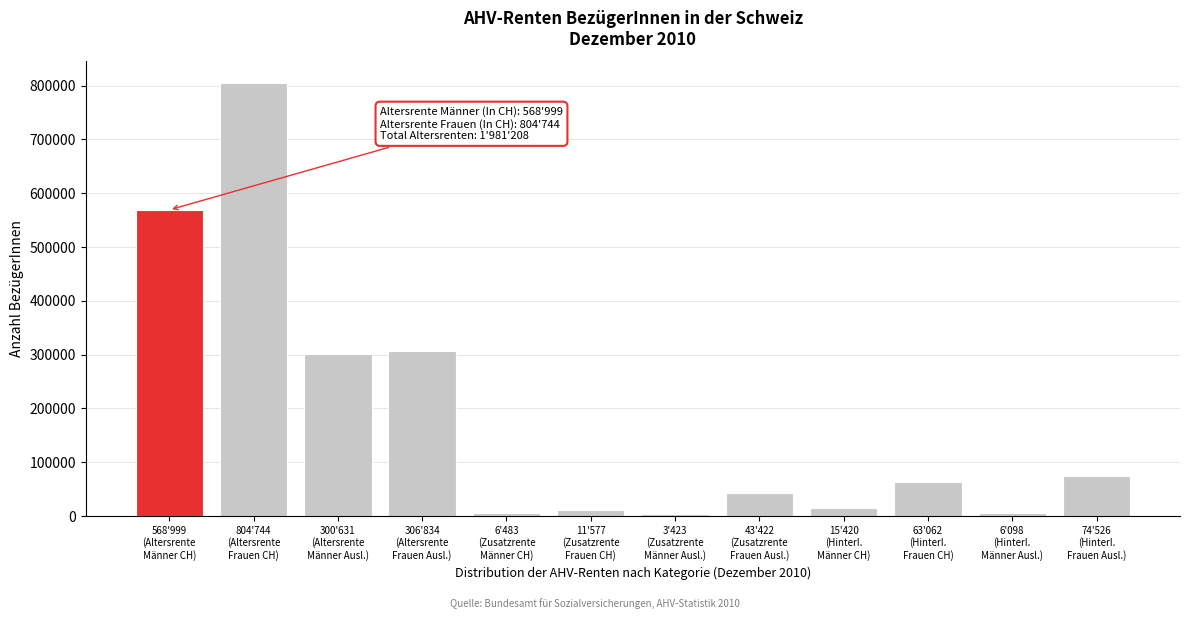

What is the difference between the maximum and minimum values?

801321